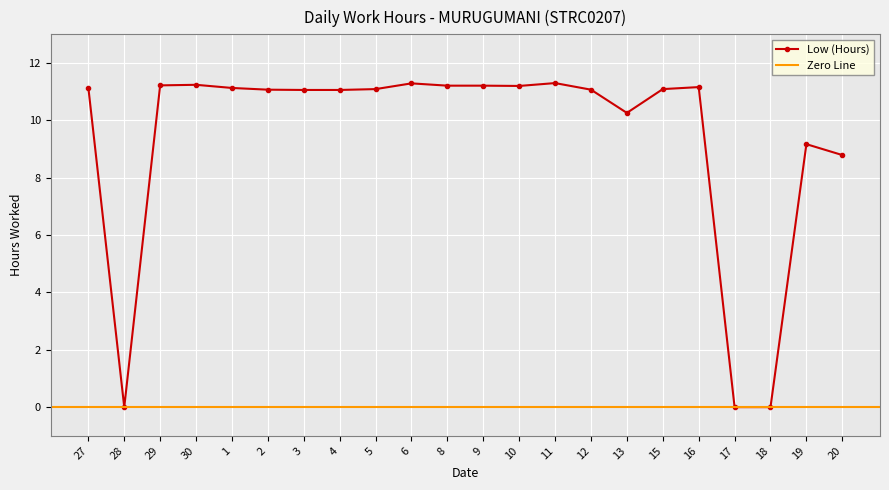

Reading left to right, transcribe all the data shown in this chart.

11.1	0.0	11.2	11.2	11.1	11.1	11.1	11.1	11.1	11.3	11.2	11.2	11.2	11.3	11.1	10.3	11.1	11.2	0.0	0.0	9.2	8.8